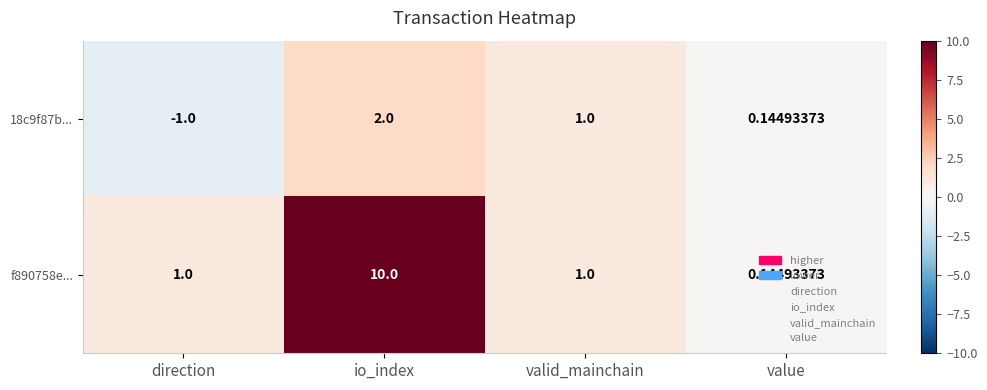

At which category is the sum across all series the highest?

io_index